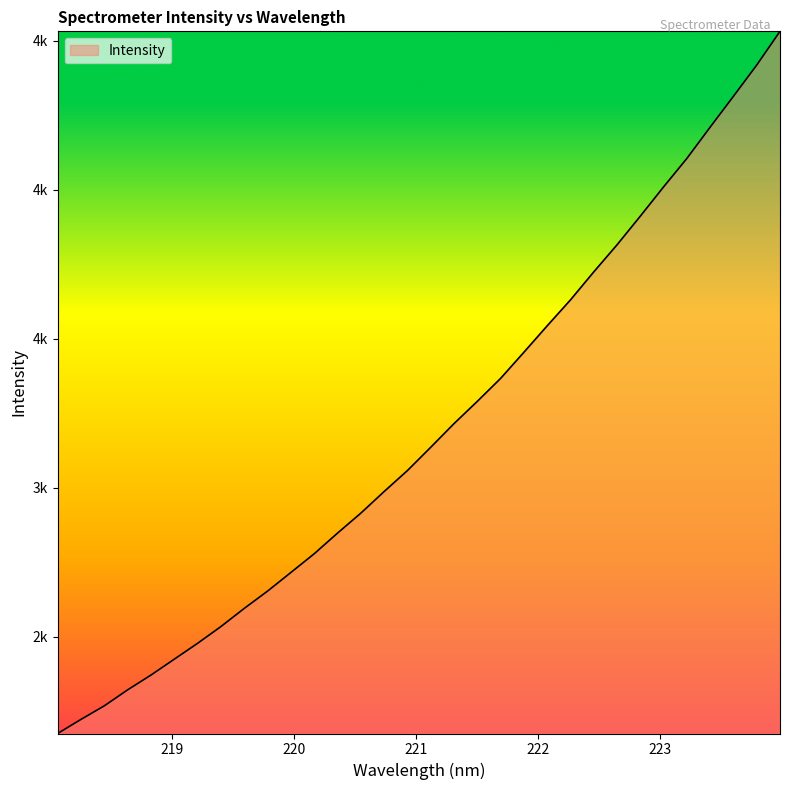

Does the chart display data point markers on the line(s)?

No